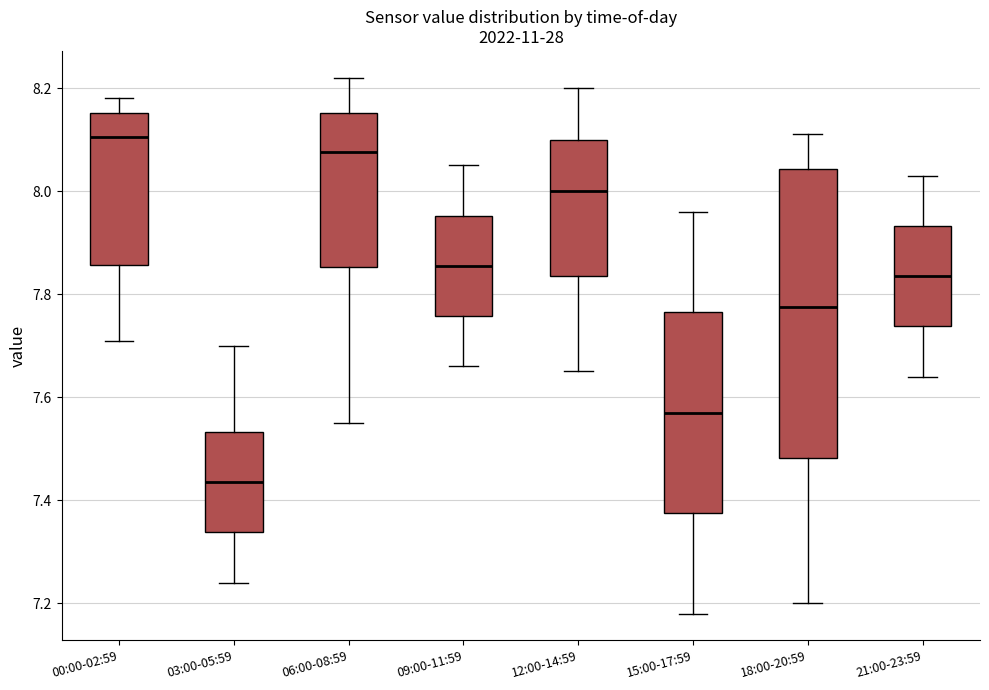

Reading left to right, transcribe this box plot: for each box, give where its median line is, the range the box spans, and where its two whiskers end, as read against the y-axis. The values are not printed on the chart, so give them approximately, as read against the axis.

00:00-02:59: median 8.10, box 7.86 to 8.16, whiskers 7.72 to 8.18
03:00-05:59: median 7.44, box 7.34 to 7.54, whiskers 7.24 to 7.70
06:00-08:59: median 8.08, box 7.86 to 8.16, whiskers 7.56 to 8.22
09:00-11:59: median 7.86, box 7.76 to 7.96, whiskers 7.66 to 8.06
12:00-14:59: median 8.00, box 7.84 to 8.10, whiskers 7.66 to 8.20
15:00-17:59: median 7.58, box 7.38 to 7.76, whiskers 7.18 to 7.96
18:00-20:59: median 7.78, box 7.48 to 8.04, whiskers 7.20 to 8.12
21:00-23:59: median 7.84, box 7.74 to 7.94, whiskers 7.64 to 8.04